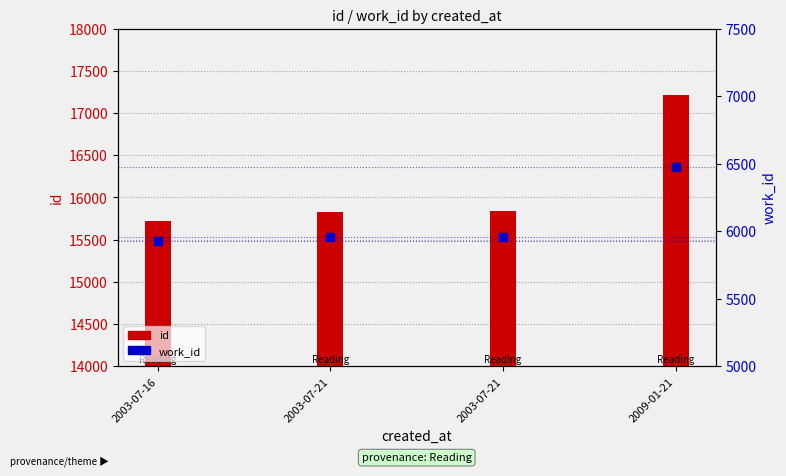

Which series has the largest Y range (max minus min)?

id